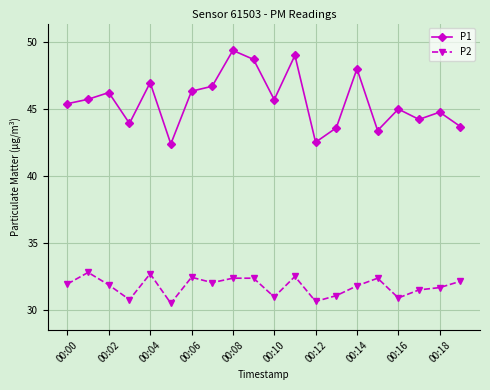

True or false: P2 and P1 intersect in this chart.

False